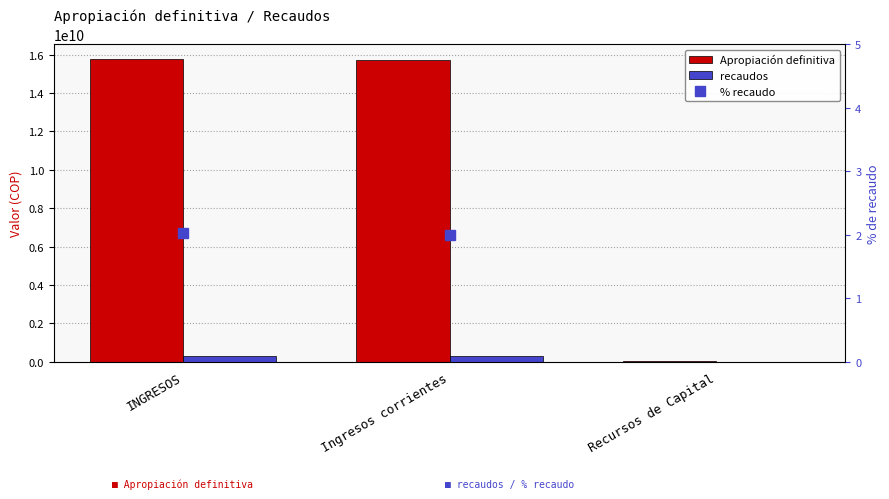

Reading left to right, transcribe all the data shown in this chart.

Apropiación definitiva: INGRESOS=15766346547.0	Ingresos corrientes=15710794305.0	Recursos de Capital=55552242.0
recaudos: INGRESOS=318794048.0	Ingresos corrientes=313760250.0	Recursos de Capital=5033798.0
% recaudo: INGRESOS=2.0	Ingresos corrientes=2.0	Recursos de Capital=9.1